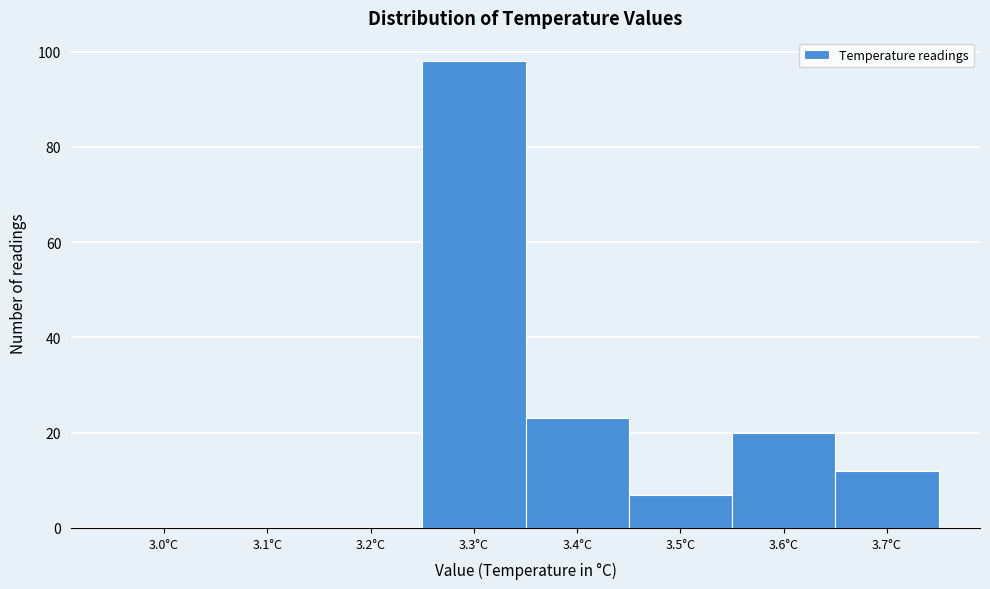

Reading left to right, list all the values displayed in this chart.

3.0°C=0	3.1°C=0	3.2°C=0	3.3°C=98	3.4°C=23	3.5°C=7	3.6°C=20	3.7°C=12